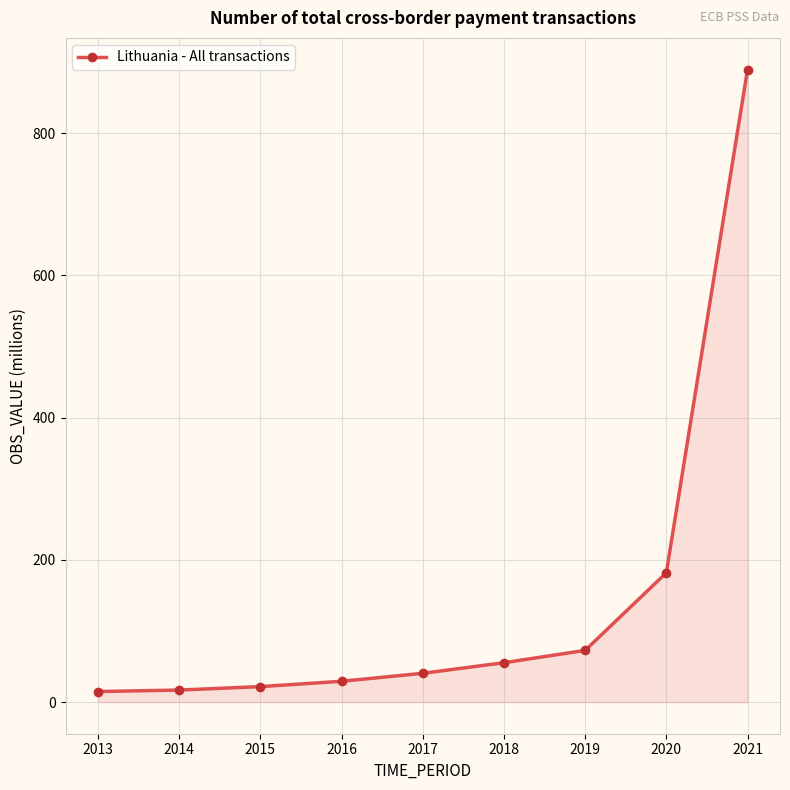

True or false: the data has more than 1 interior local peaks.

False